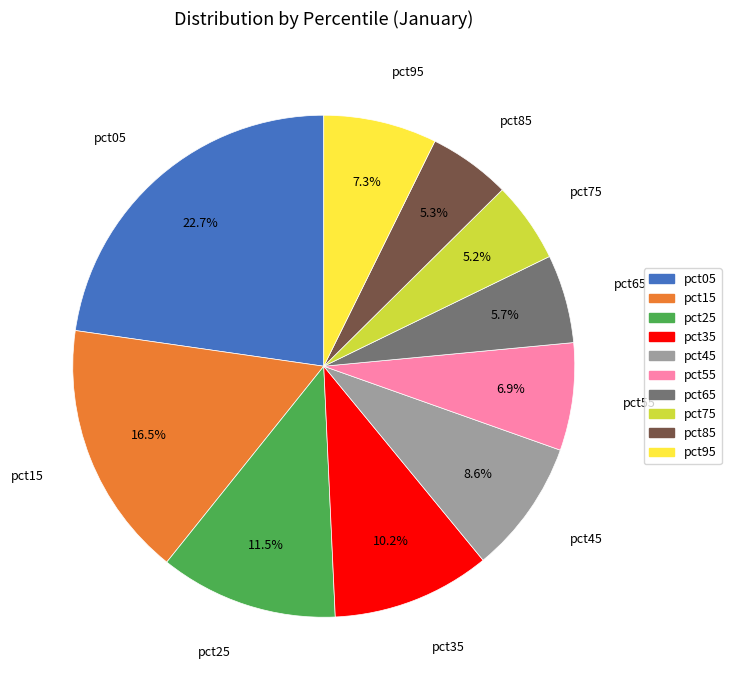

Which category has the biggest portion of the pie?

pct05